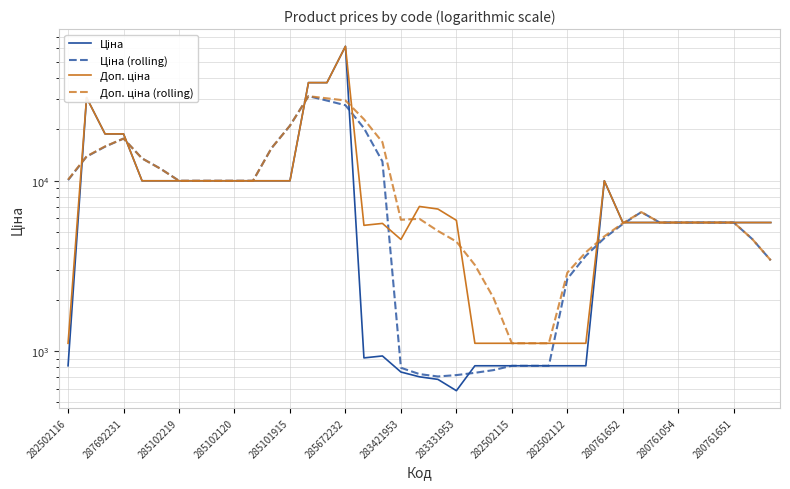

What is the maximum value for Ціна?

61434.3